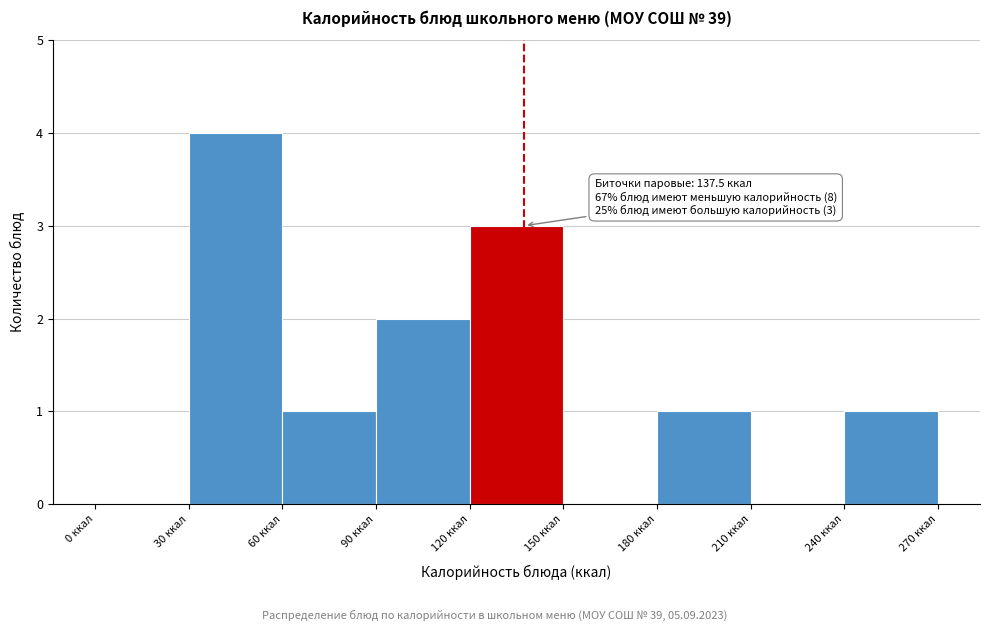

Which range on the x-axis has the tallest bar?

30 to 60